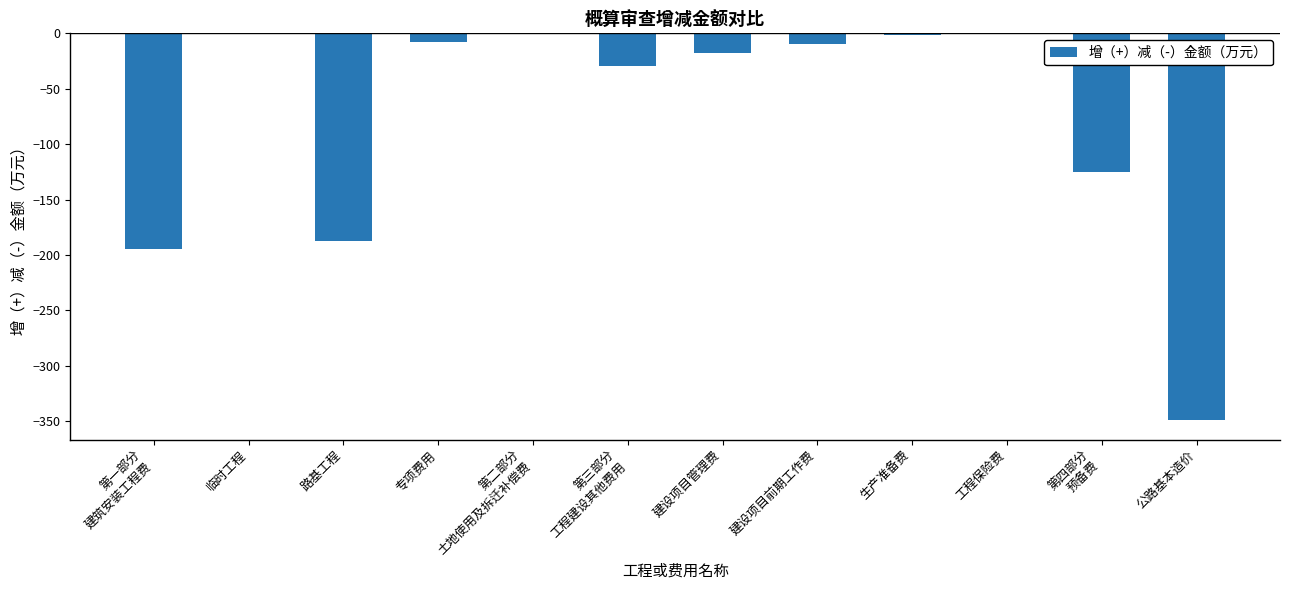

What is the sum of all values?

-922.7